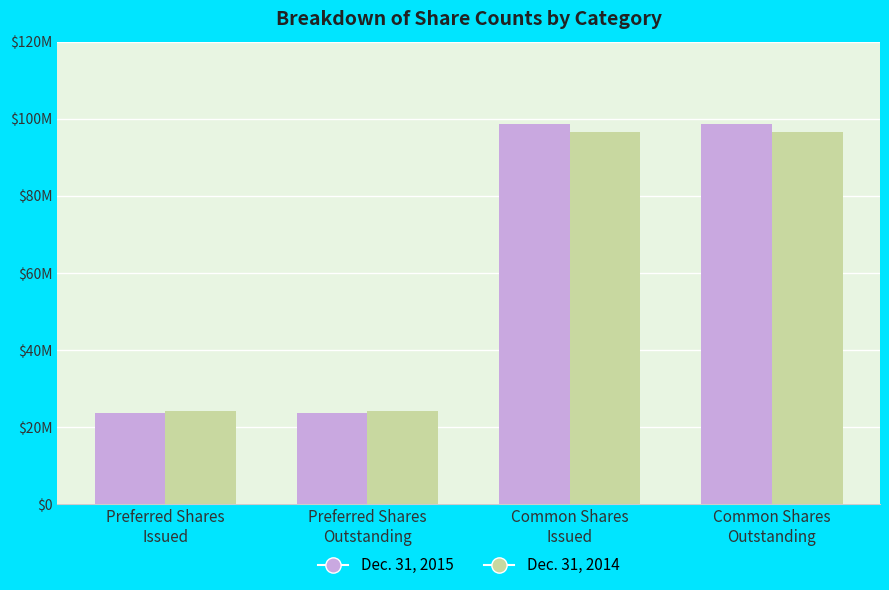

At which label is Dec. 31, 2015 closest to 61147781?

Preferred Shares
Issued